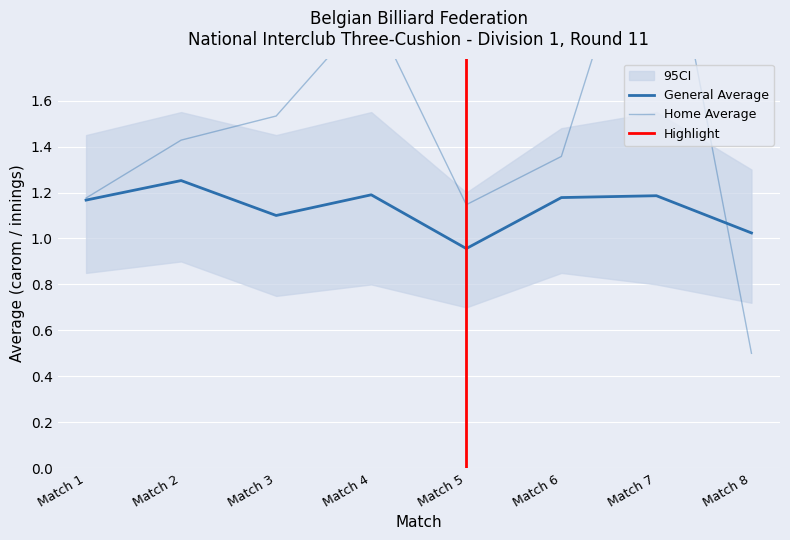

At how many categories does at least one series exceed 2?

1